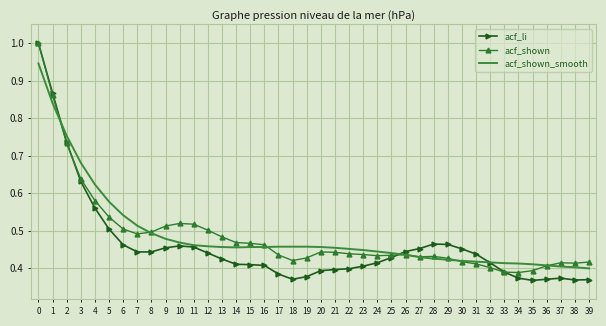

What is the maximum value for acf_shown?

1.0